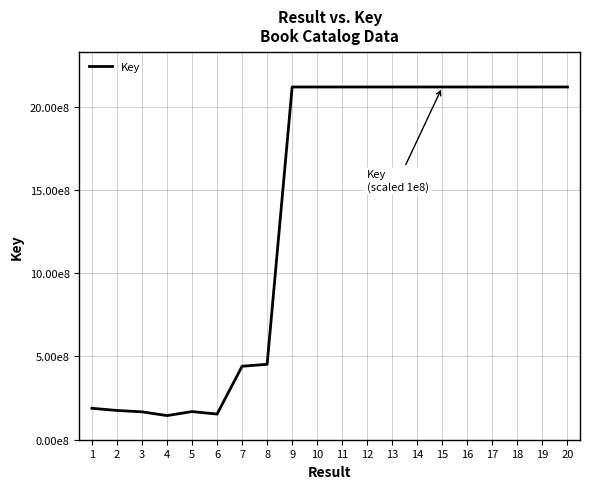

Is this an area chart (filled region under the line)?

No